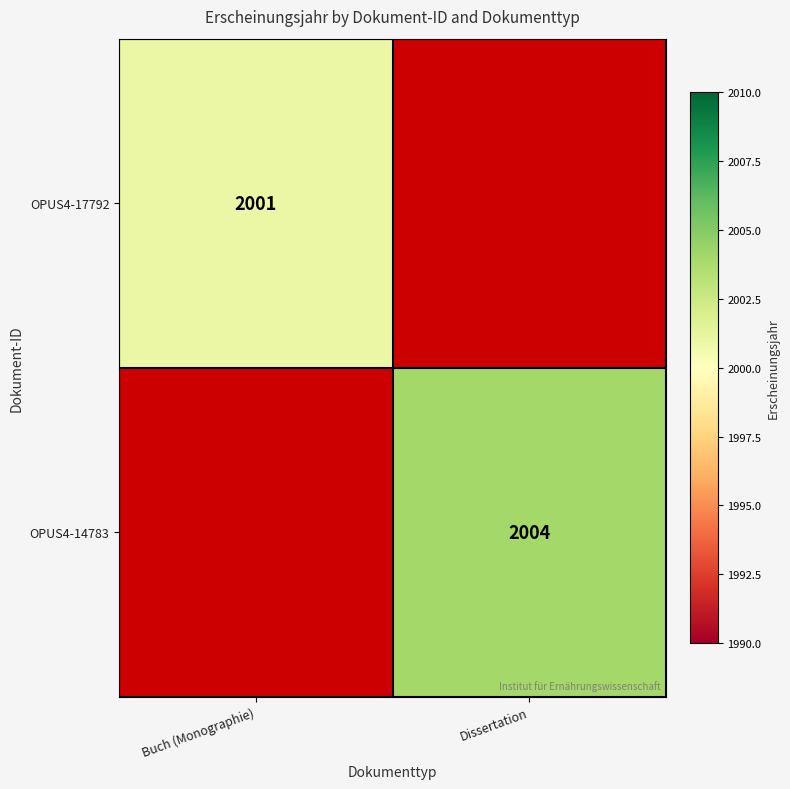

The value of OPUS4-17792 at Buch (Monographie) is 3250. True or false?

False